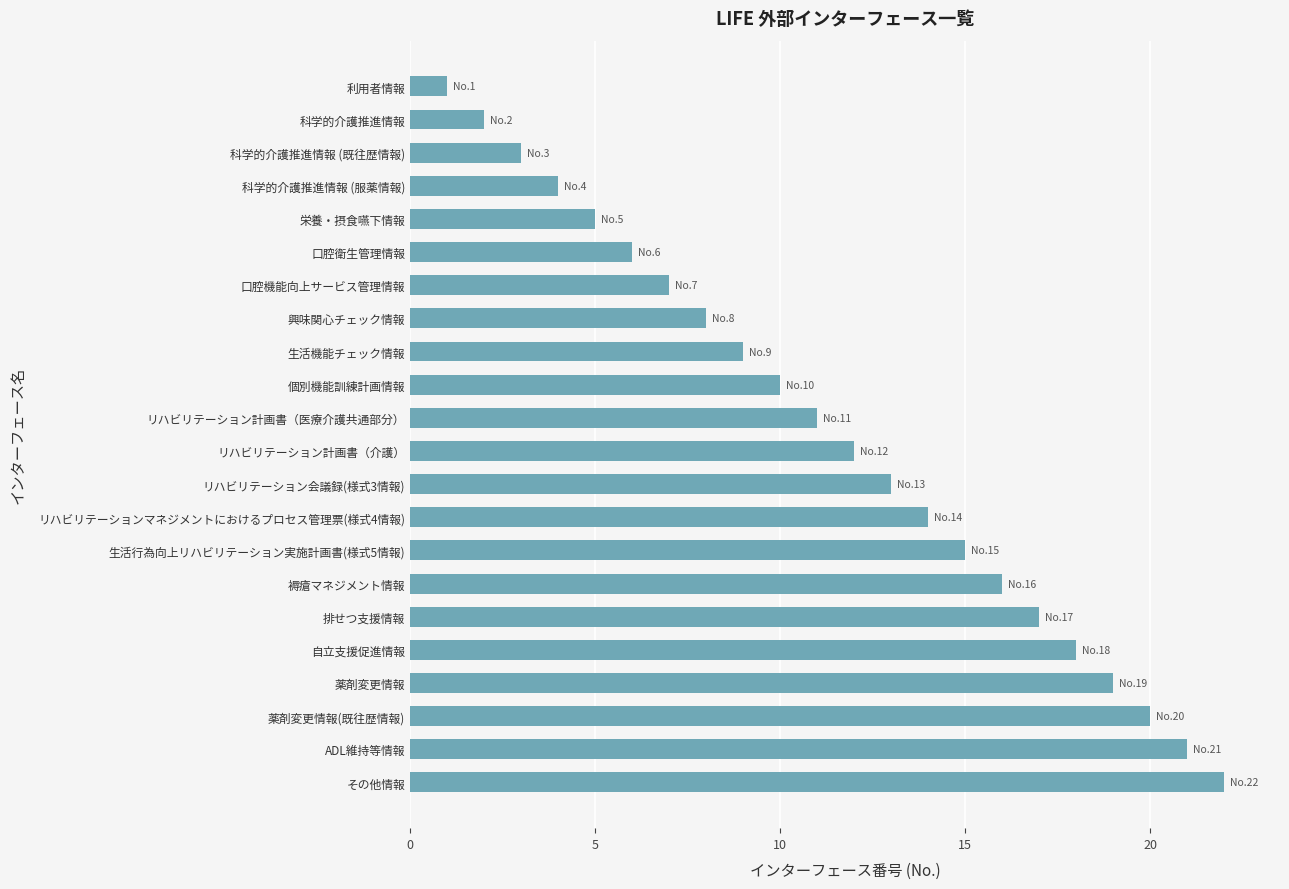

How many data points does each series have?

22